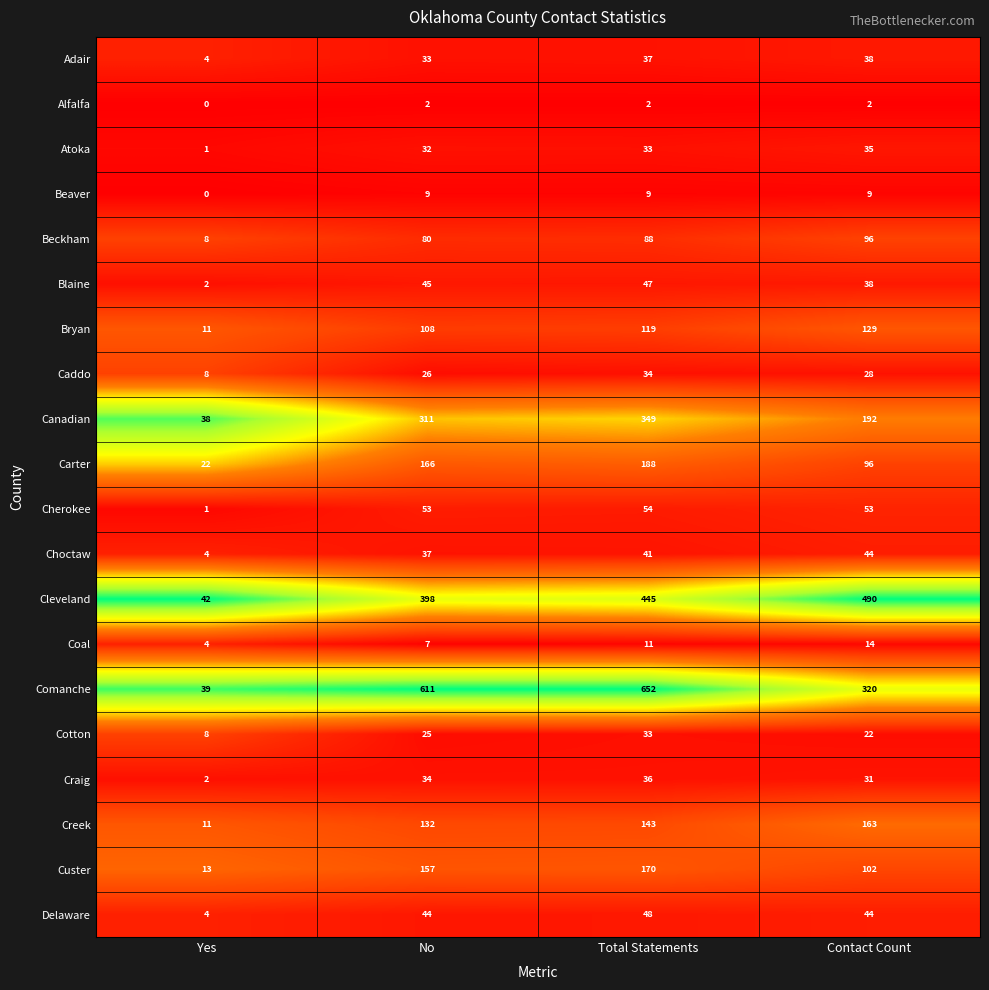

True or false: Custer has a value of 37 at Total Statements.

False